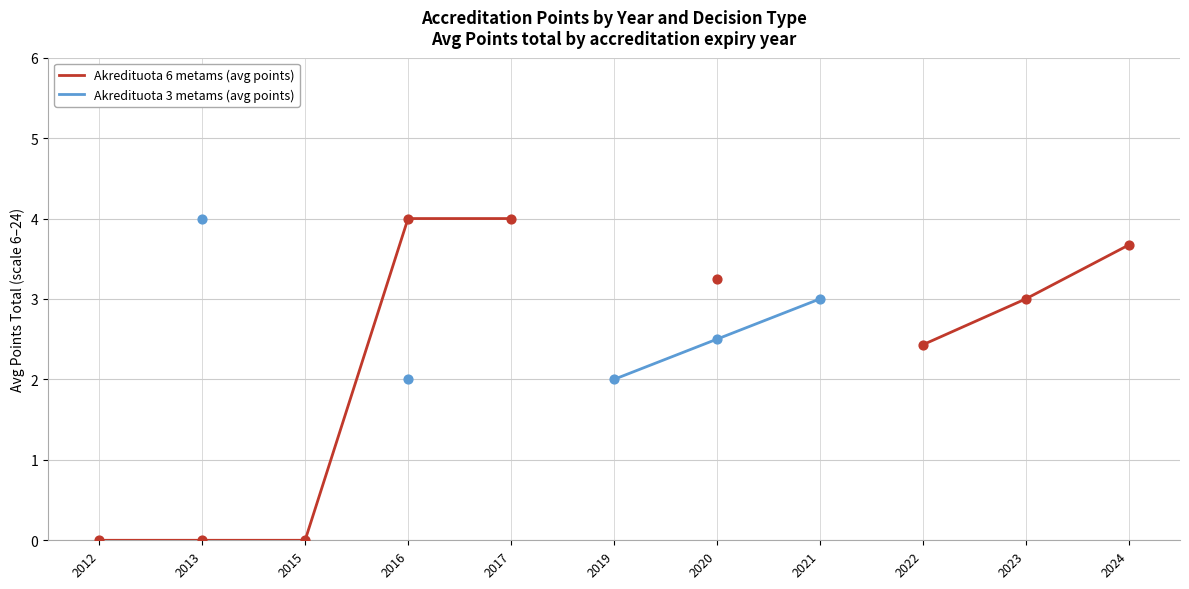

What are all the series names shown in the legend?

Akredituota 6 metams (avg points), Akredituota 3 metams (avg points)